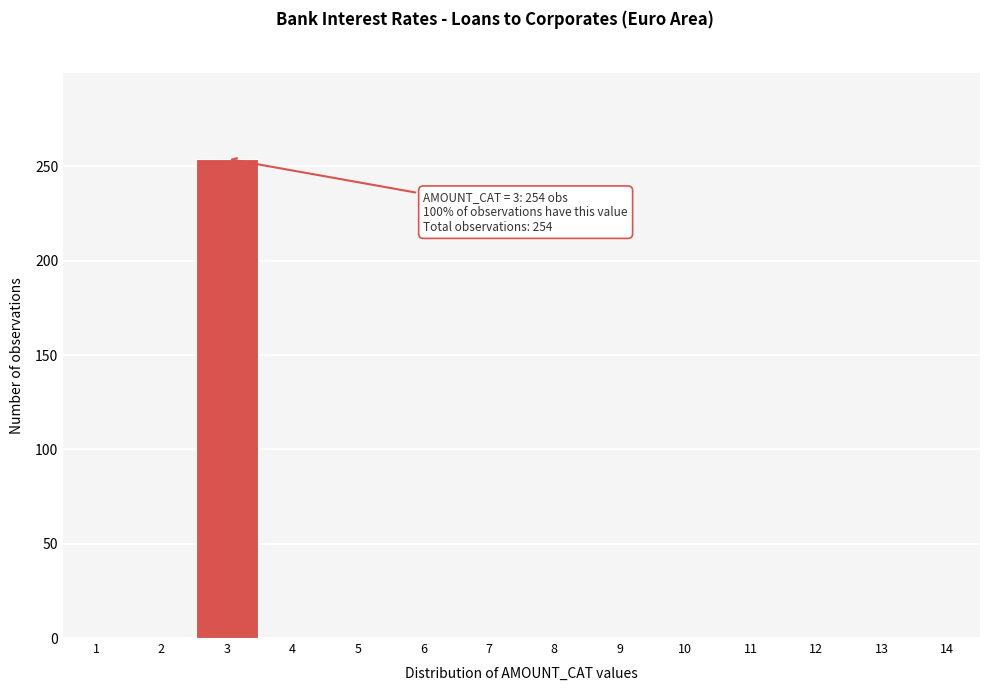

Reading left to right, what are all the values shown in this chart?

1=0	2=0	3=254	4=0	5=0	6=0	7=0	8=0	9=0	10=0	11=0	12=0	13=0	14=0